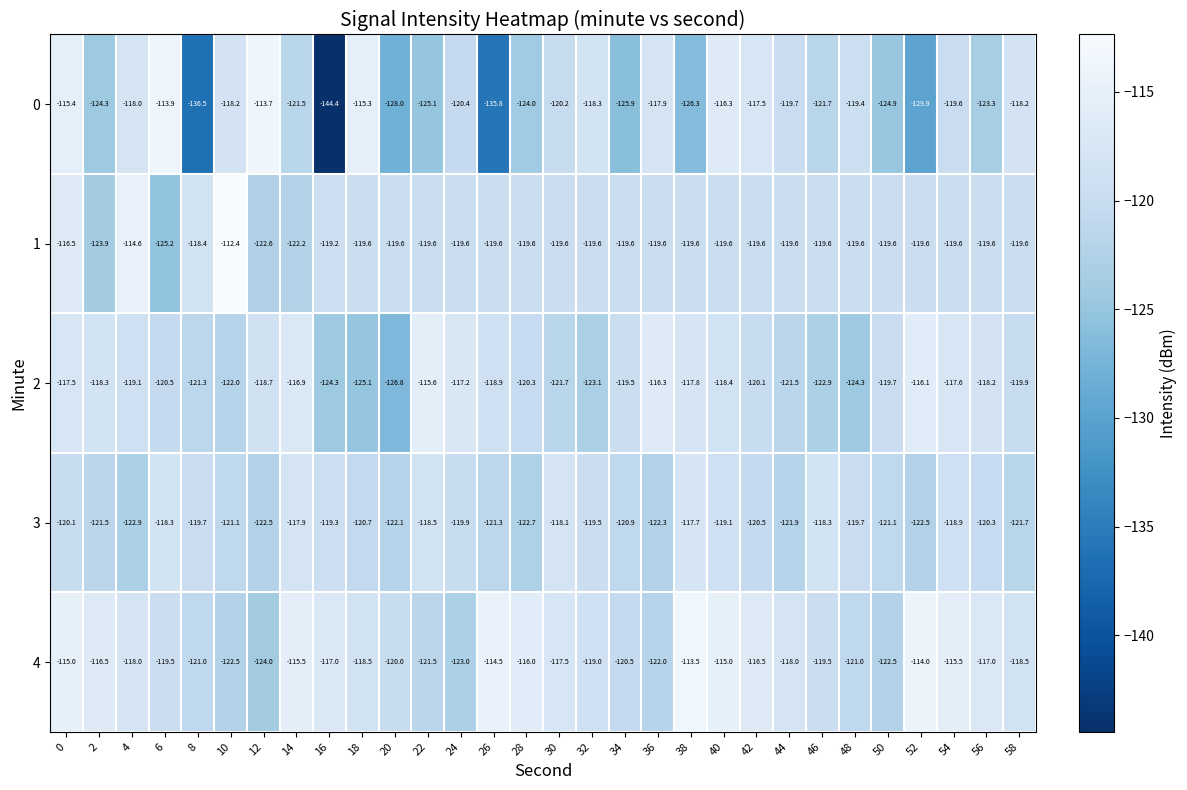

What is the spread (max minus min) of values at 36?

6.0